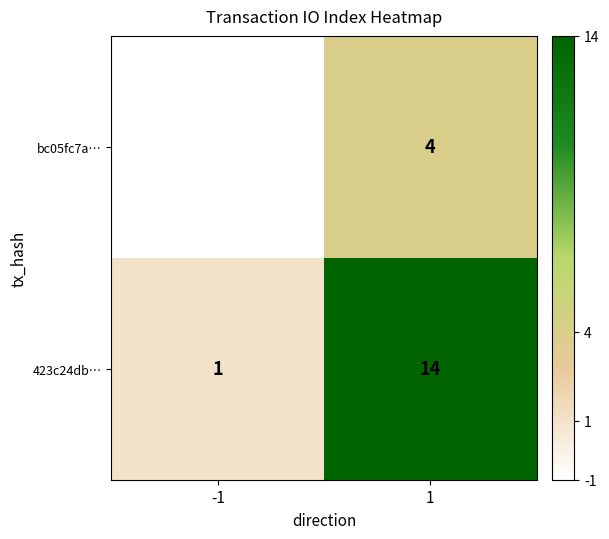

What is the sum of the 423c24db… values at -1 and 1?

15